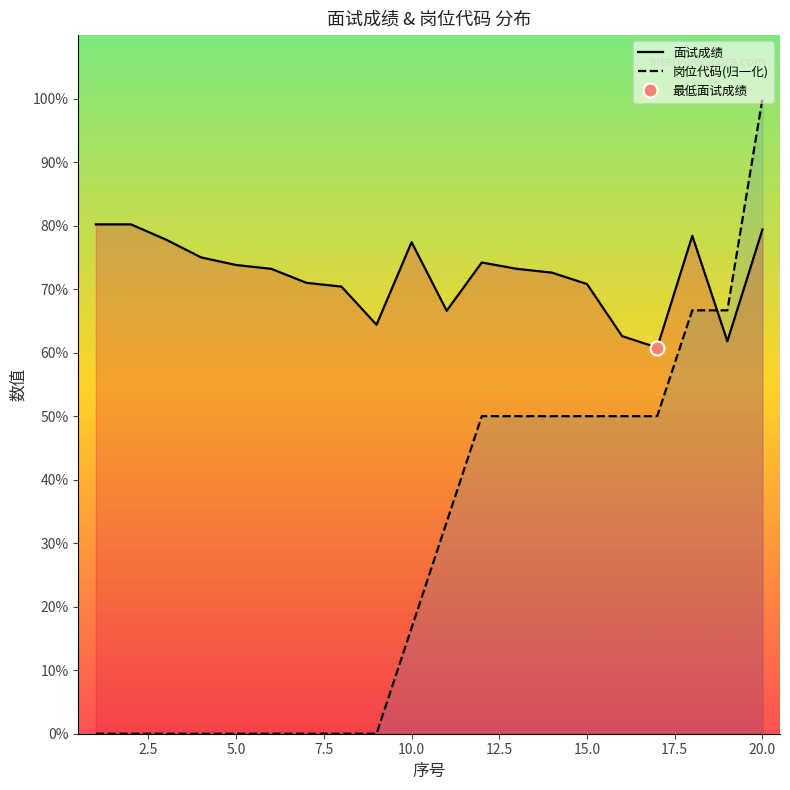

The 岗位代码(归一化) series shows 50.0 at 15.0. True or false?

True